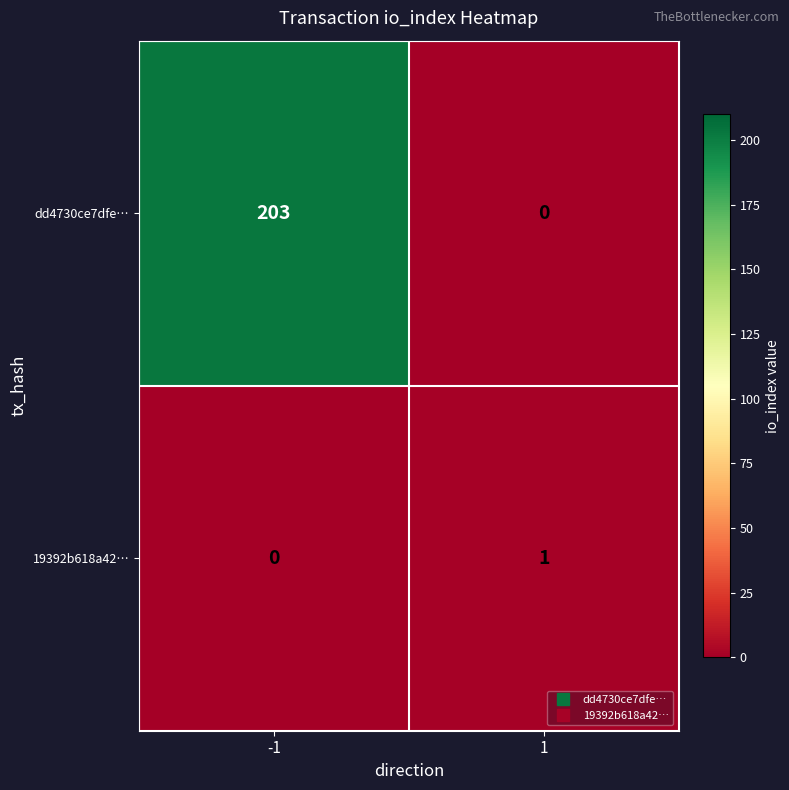

Which series changed the most between -1 and 1?

dd4730ce7dfe…